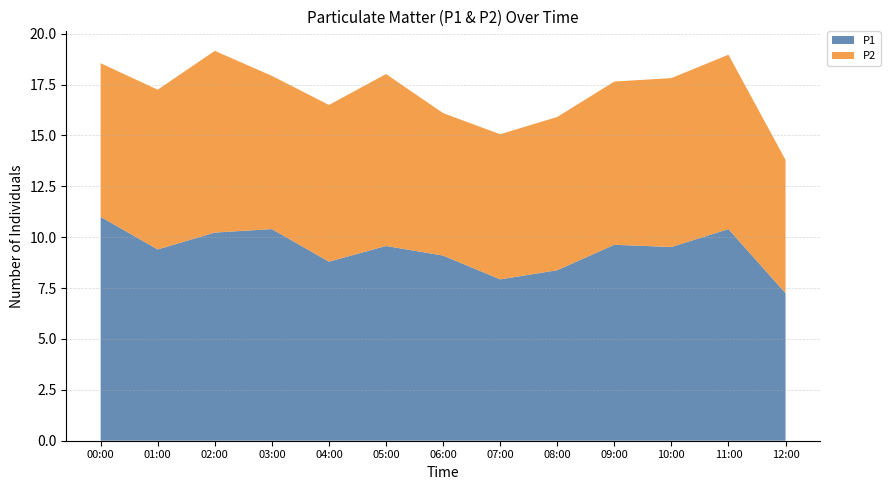

Reading right to left, transcribe all the data shown in this chart.

P1: 12:00=7.2	11:00=10.4	10:00=9.5	09:00=9.6	08:00=8.4	07:00=7.9	06:00=9.1	05:00=9.6	04:00=8.8	03:00=10.4	02:00=10.2	01:00=9.4	00:00=11.0
P2: 12:00=6.5	11:00=8.6	10:00=8.3	09:00=8.0	08:00=7.5	07:00=7.1	06:00=7.0	05:00=8.4	04:00=7.7	03:00=7.5	02:00=8.9	01:00=7.8	00:00=7.5